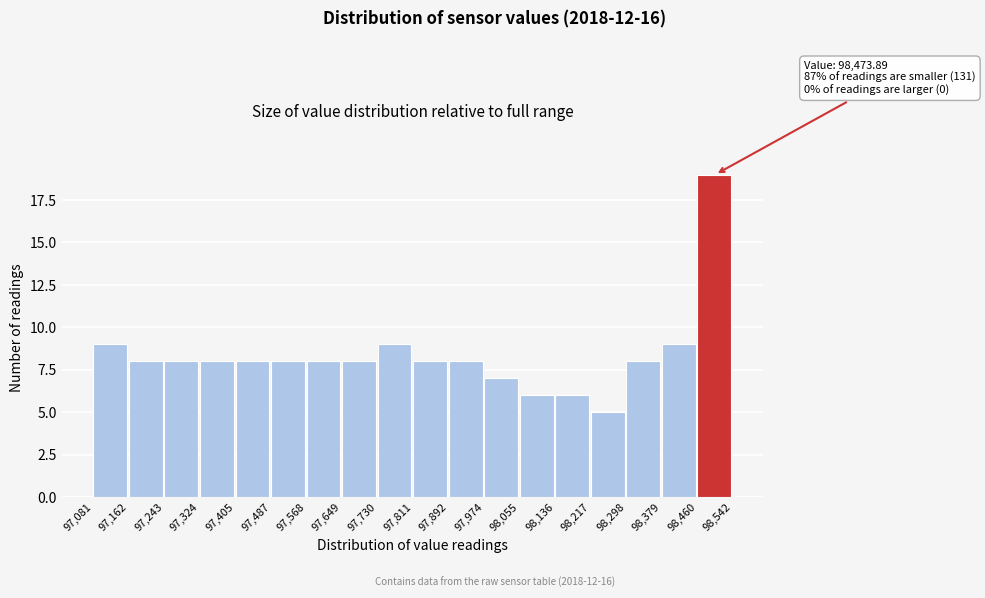

Over which range of the x-axis is the bar tallest?

98,460 to 98,542